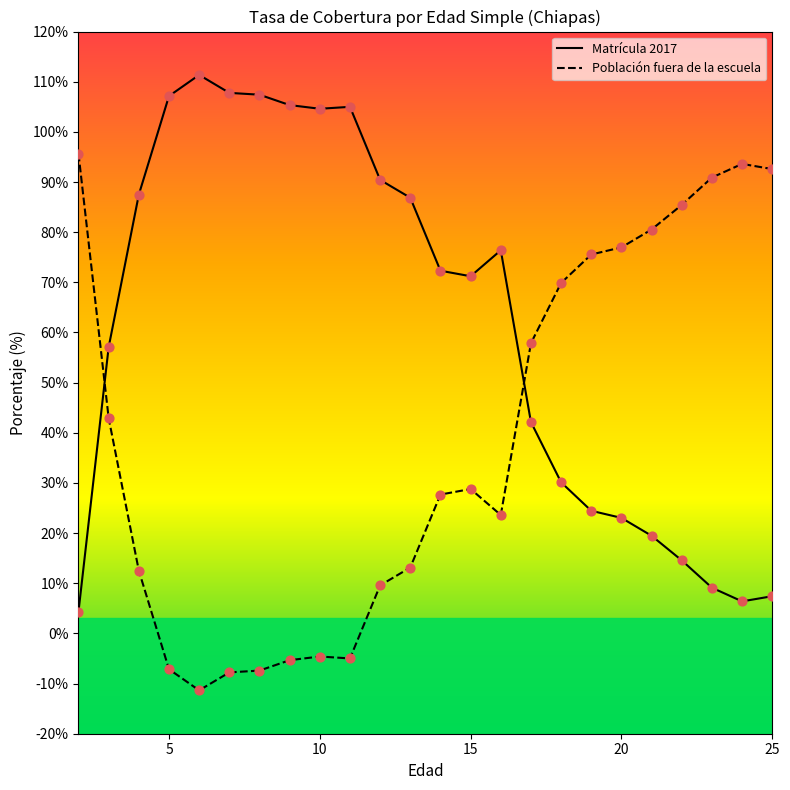

Which series has the largest total across all categories?

Matrícula 2017